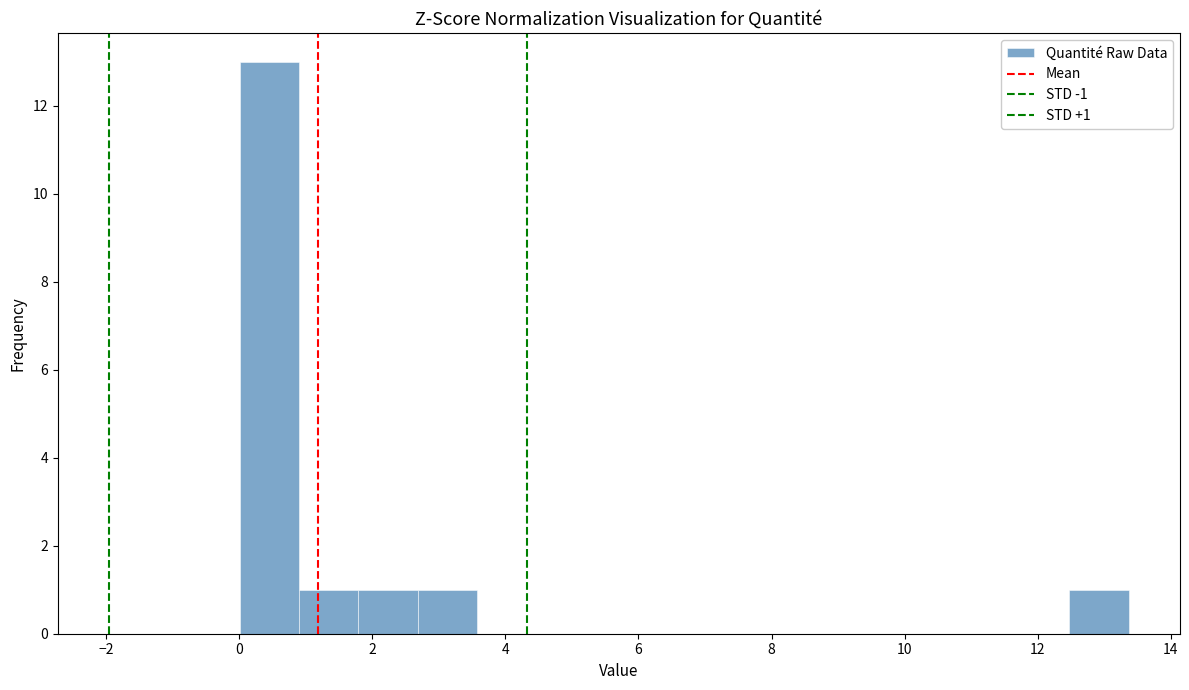

Which range on the x-axis has the tallest bar?

0.0 to 1.0